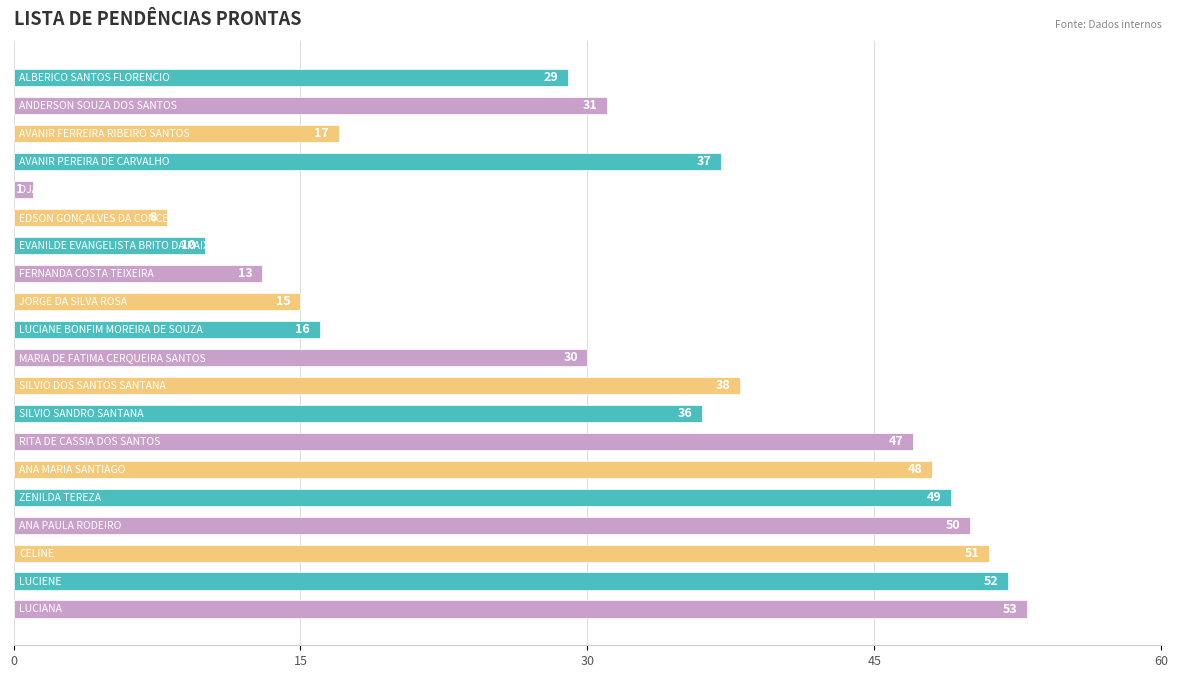

How many categories are shown in the chart?

20